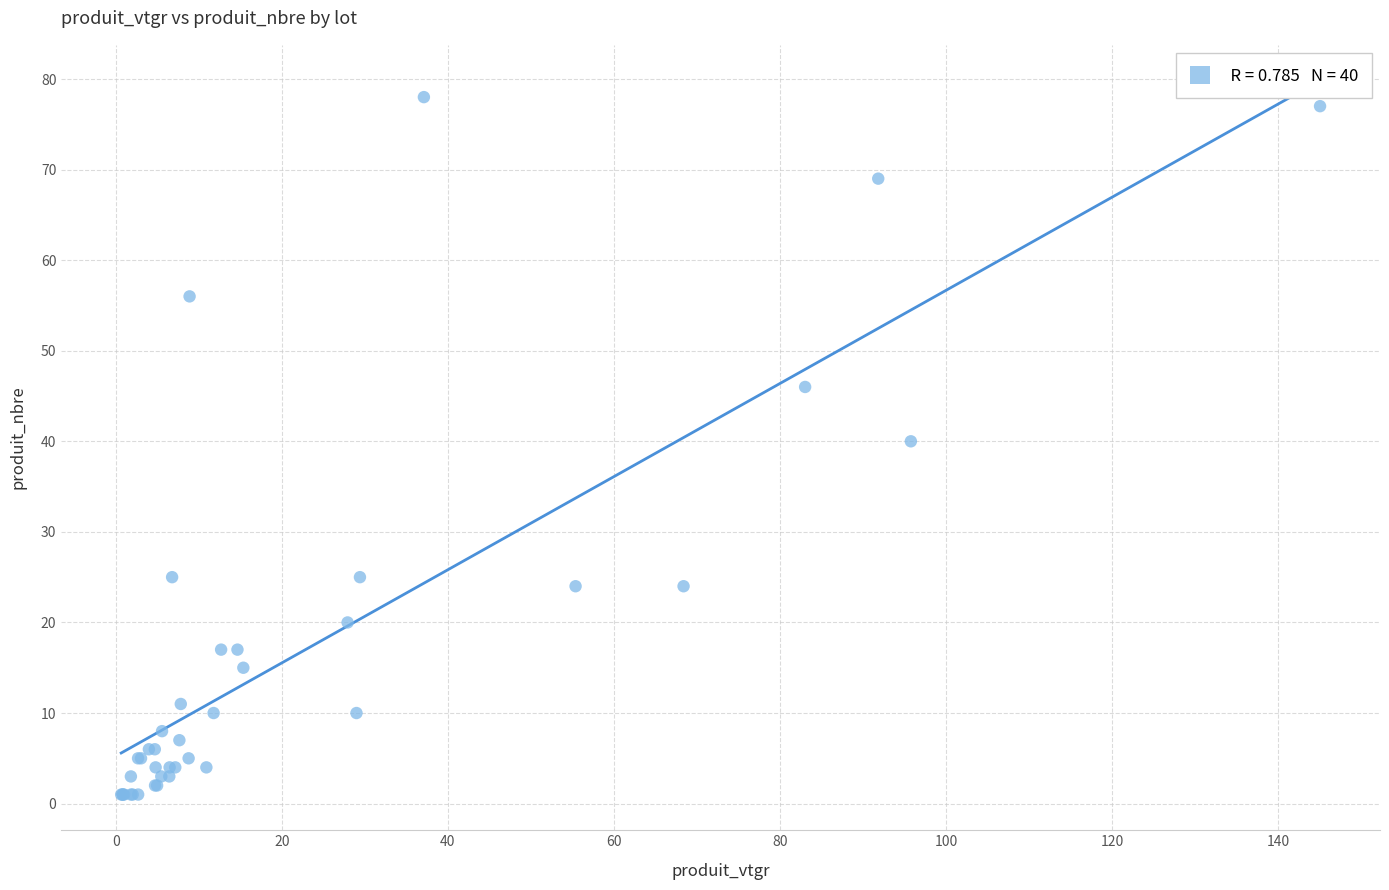

What Y value in the scatter plot is closest to 39?

40